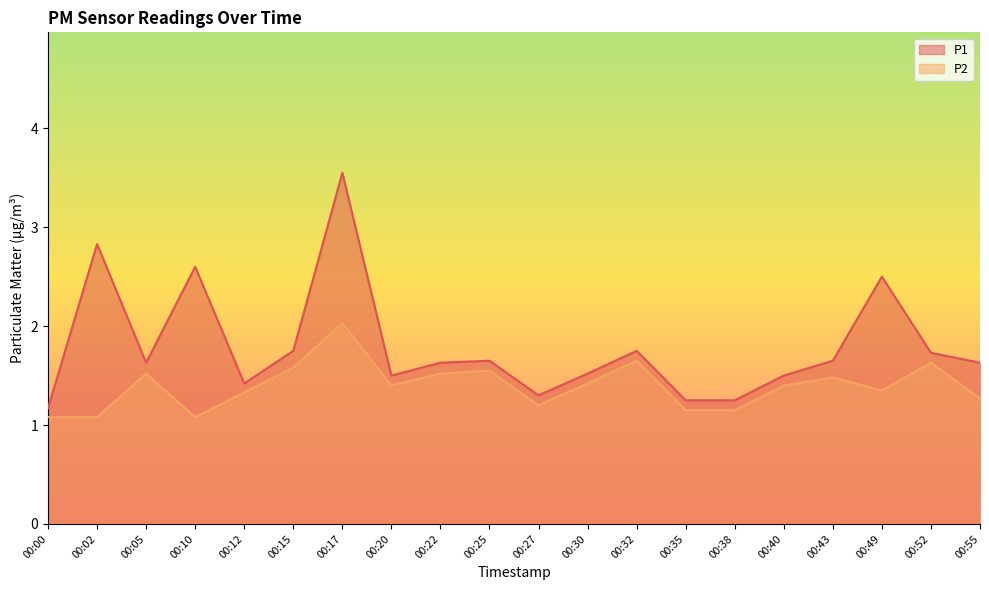

True or false: P2 and P1 cross at least once.

False